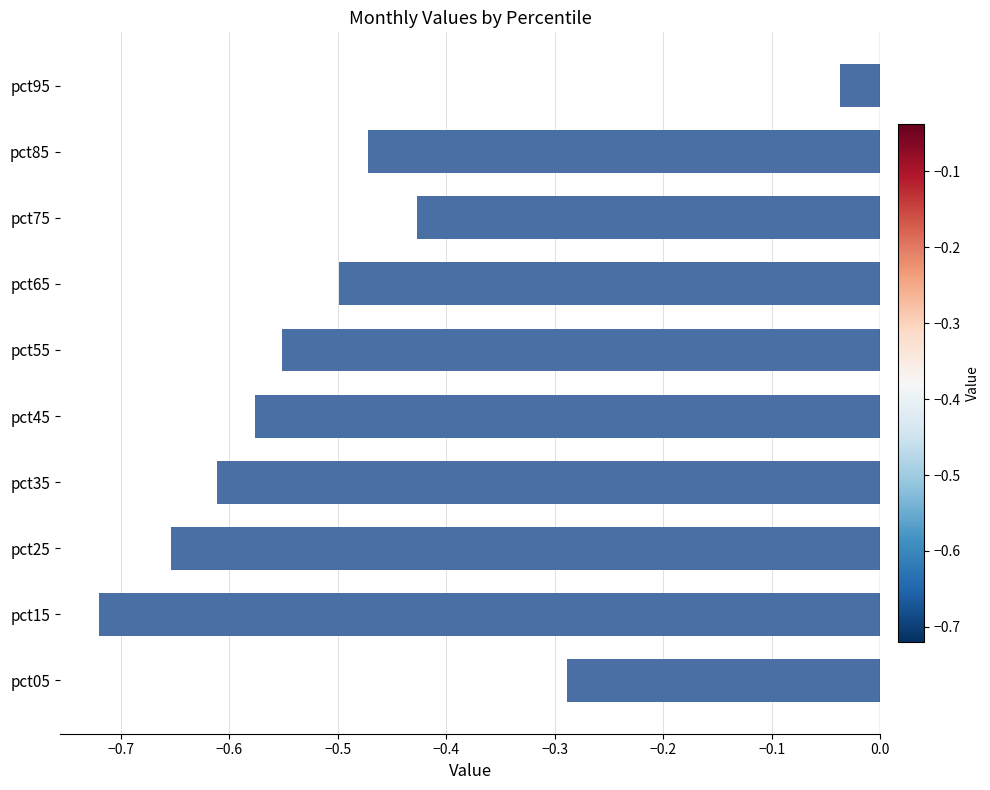

Which label corresponds to the largest value in the chart?

pct95